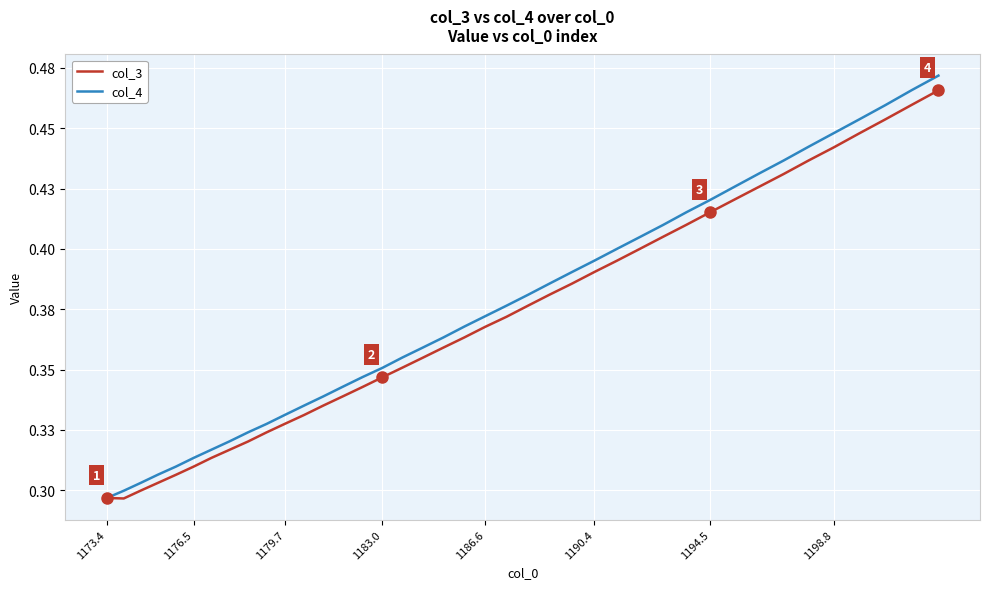

True or false: col_4 has more than 2 interior local peaks.

False